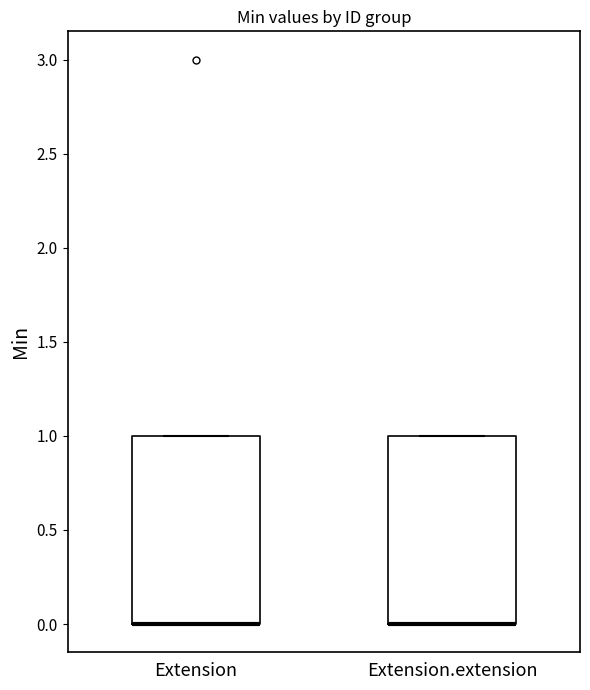

Reading left to right, read every box against the y-axis: the position of its median line, the range the box covers, and the ends of its whiskers. The values are not printed on the chart, so give them approximately, as read against the axis.

Extension: median 0 (drawn on the box's lower edge), box 0 to 1, whiskers 0 to 1
Extension.extension: median 0 (drawn on the box's lower edge), box 0 to 1, whiskers 0 to 1